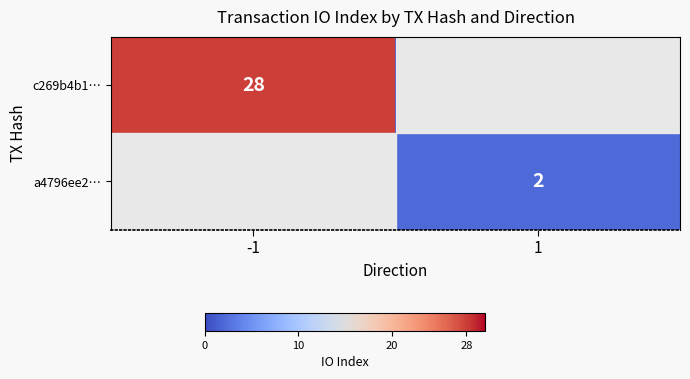

The c269b4b1… series shows 28 at -1. True or false?

True